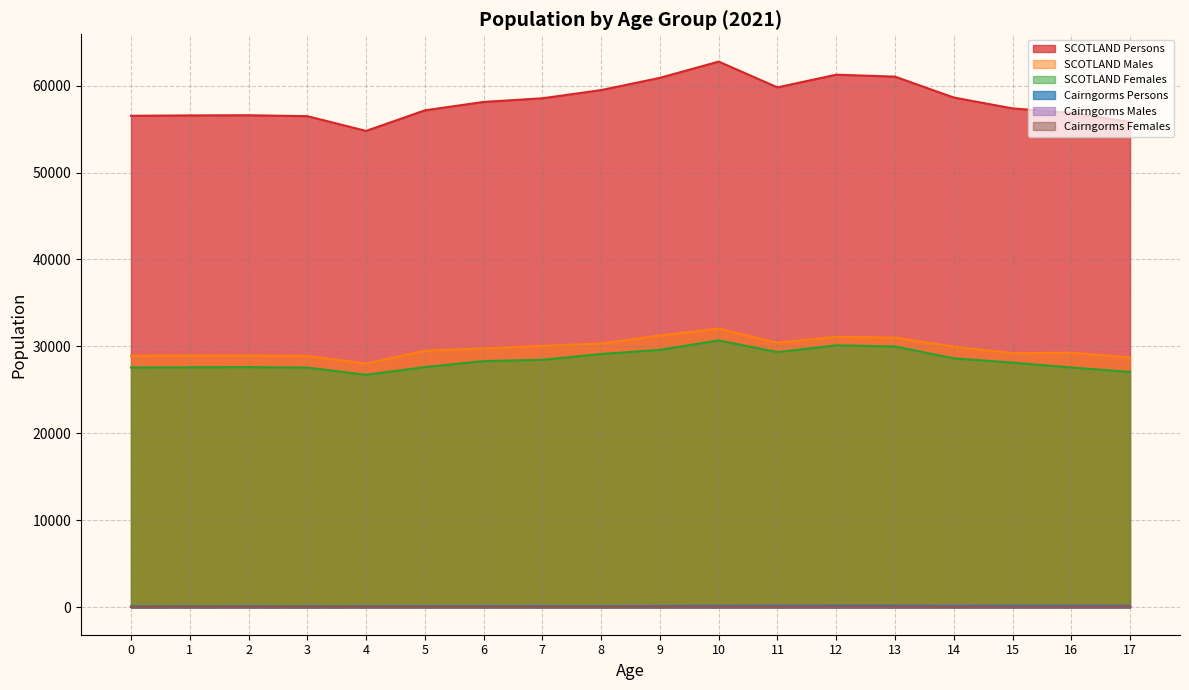

True or false: SCOTLAND Females has a value of 28466 at 7.

True